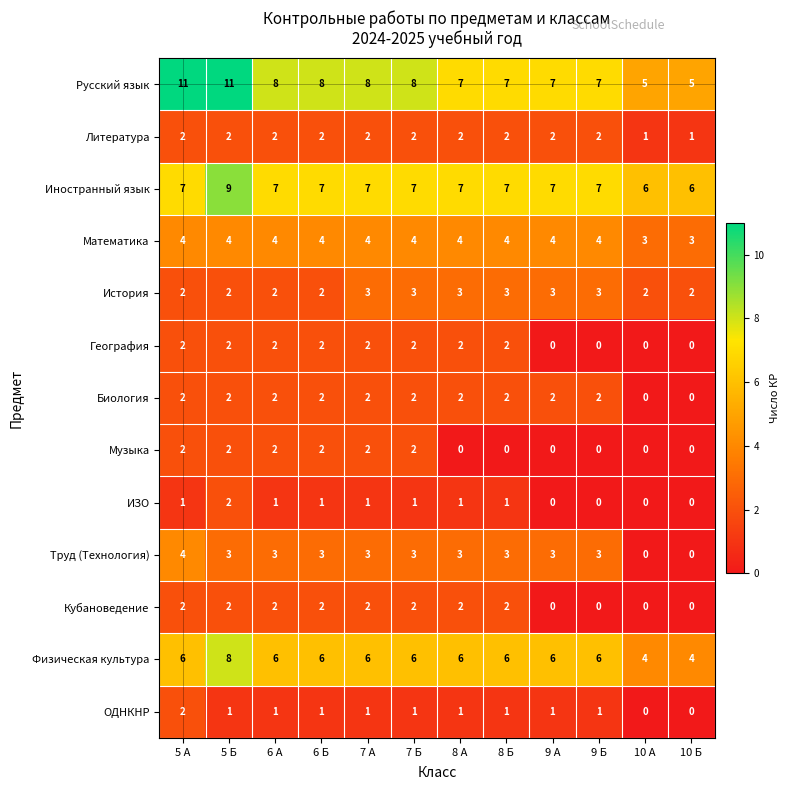

Is it true that Русский язык equals 8 at 6 А?

True